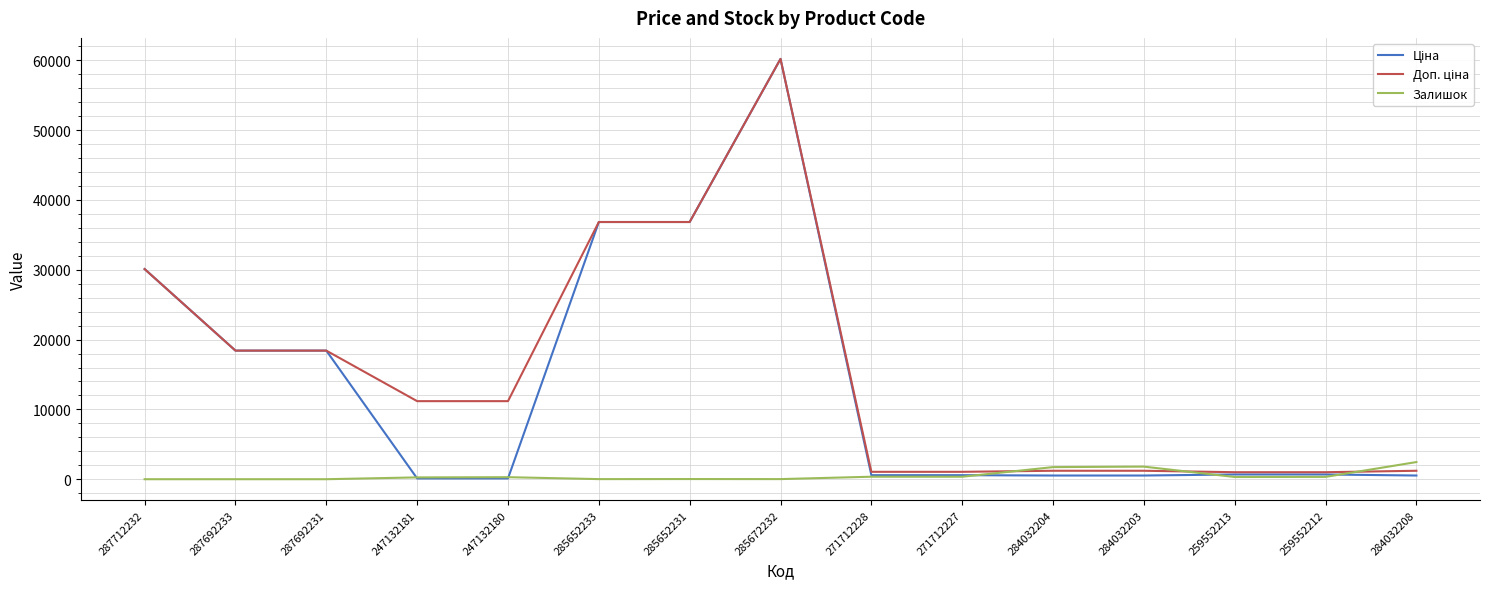

What is the greatest value displayed?

60205.6